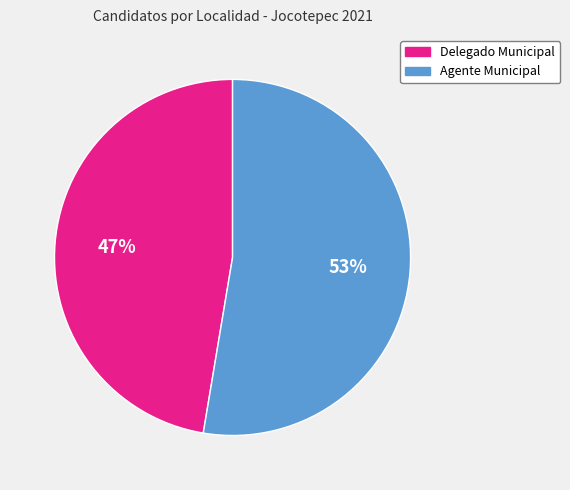

To the nearest percent, what is the combined percentage of Agente Municipal and Delegado Municipal?

100%